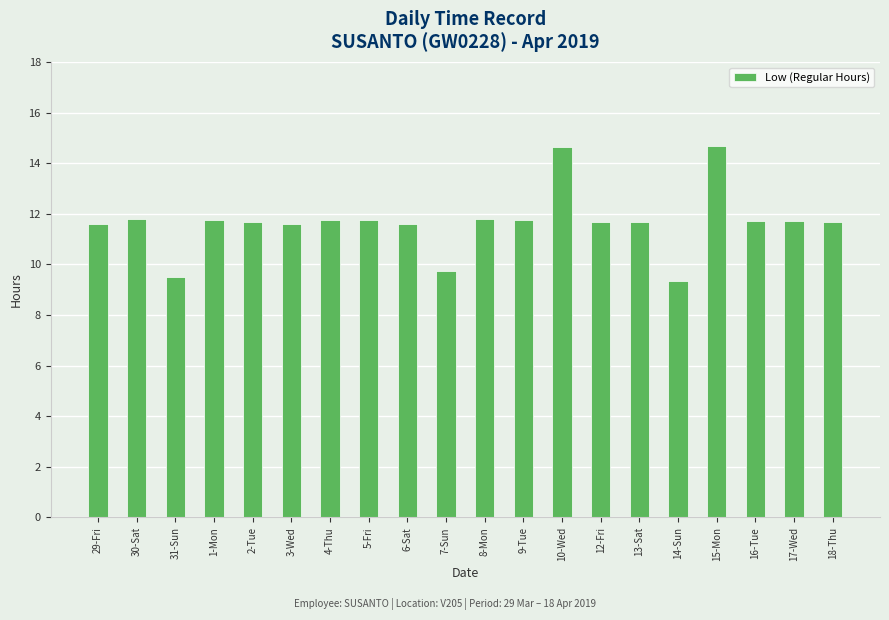

Approximately how many times larger is the value at 29-Fri compared to 31-Sun?

1.2